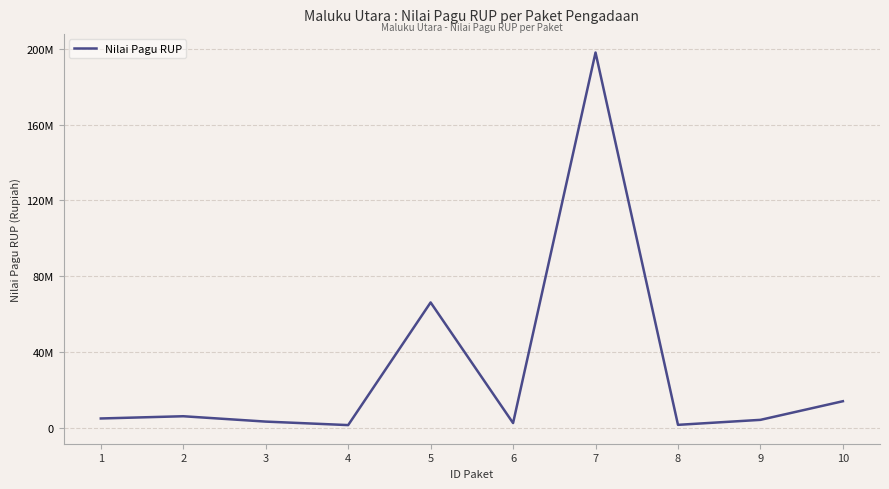

True or false: the data has more than 2 interior local peaks.

True